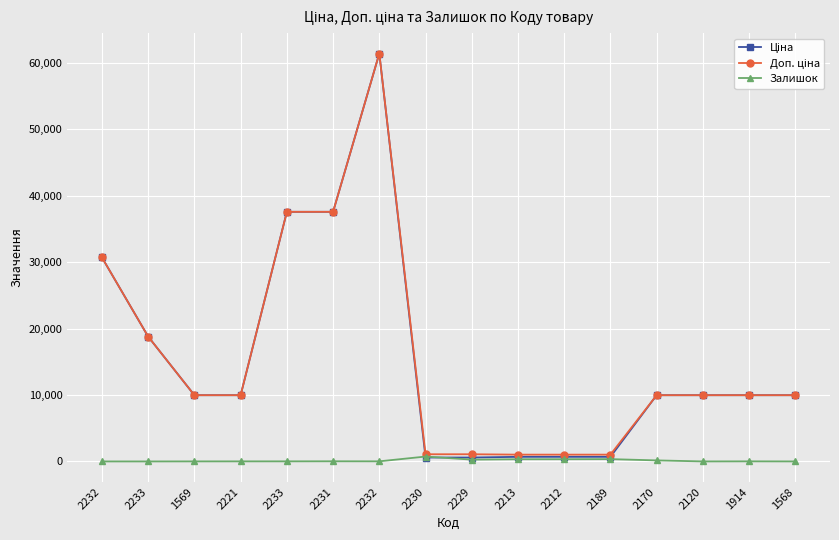

At which category does Доп. ціна reach its first local peak?

2232